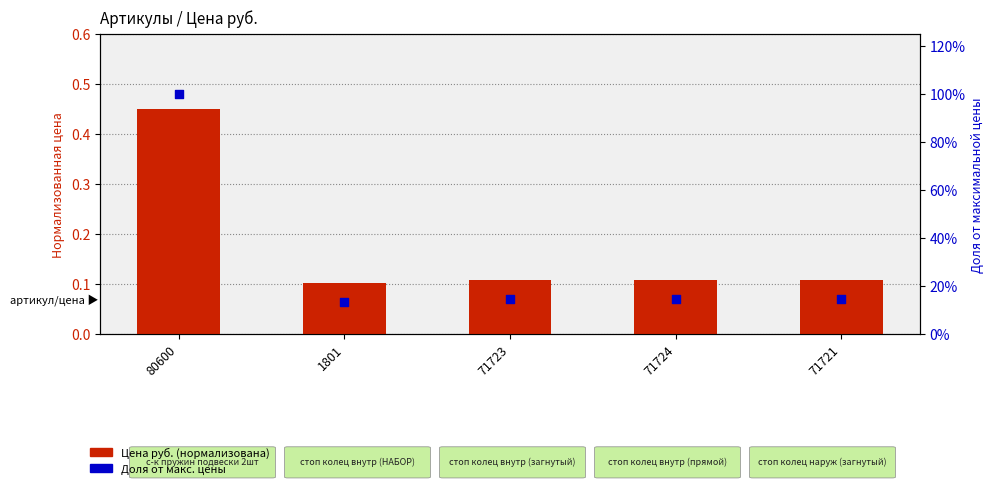

Is the value of Доля от макс. цены at 71723 greater than the value of Цена руб. (нормализована) at 71723?

Yes